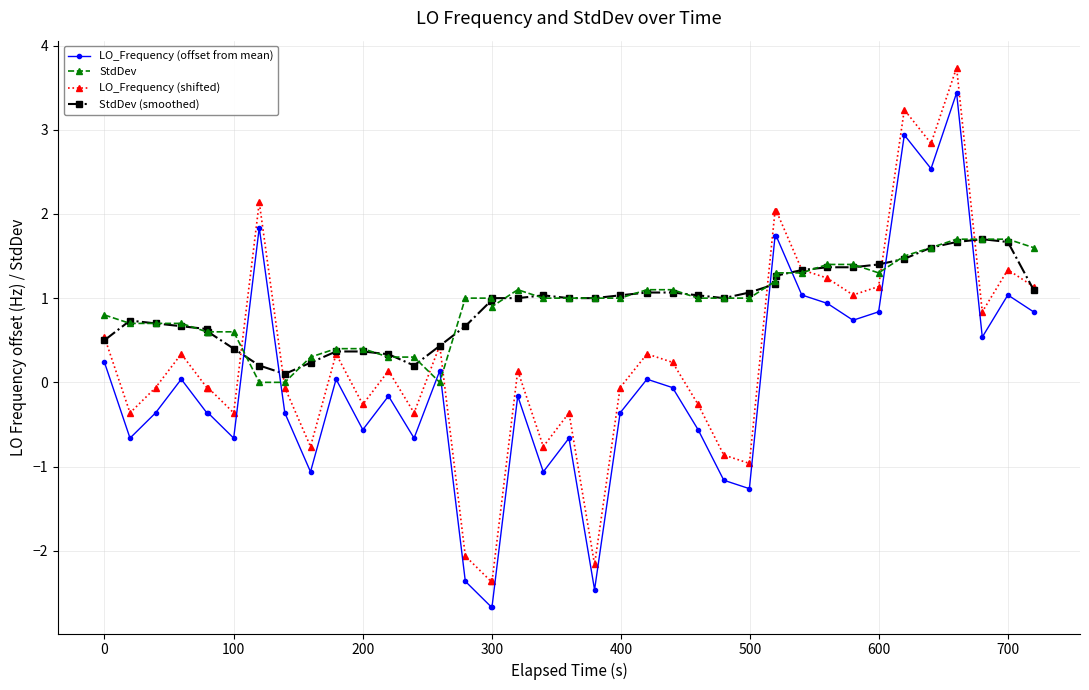

What is the value of the LO_Frequency (offset from mean) point at the 40th from the left?

0.8